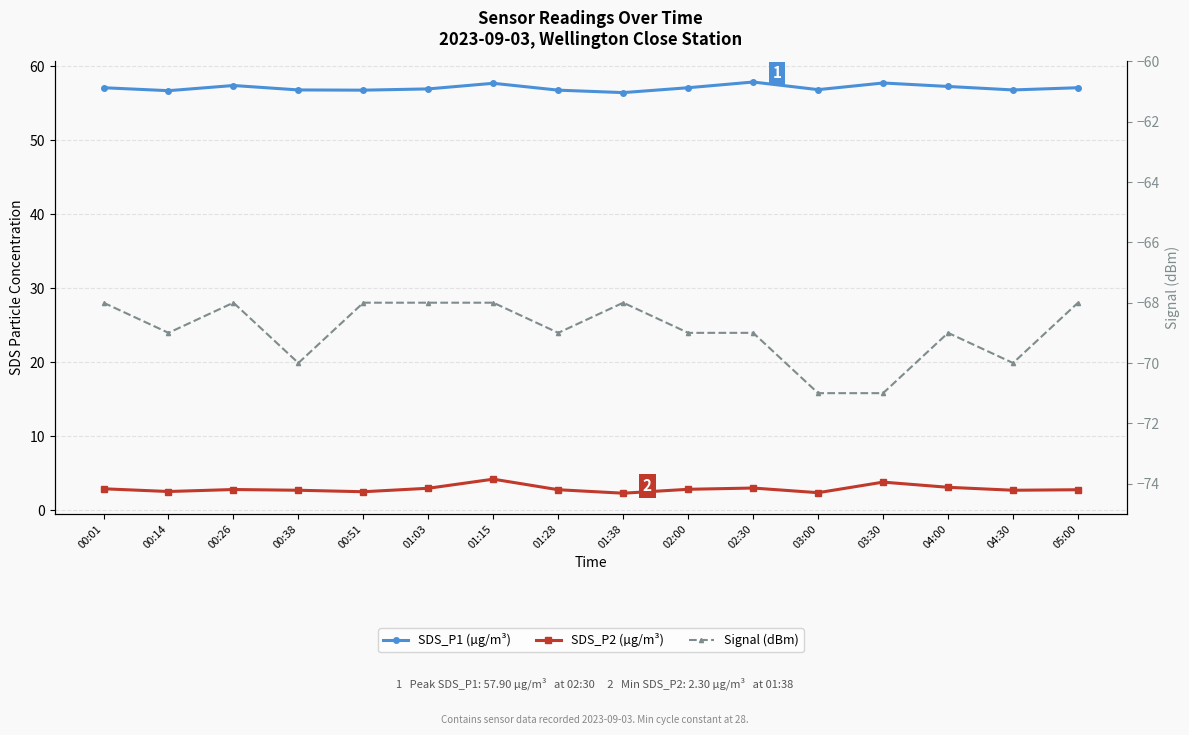

How many lines are shown in the chart?

3